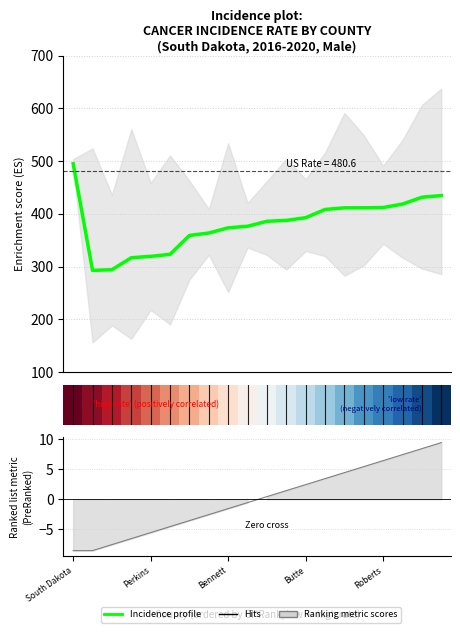

Count the number of categories in the chart.

20